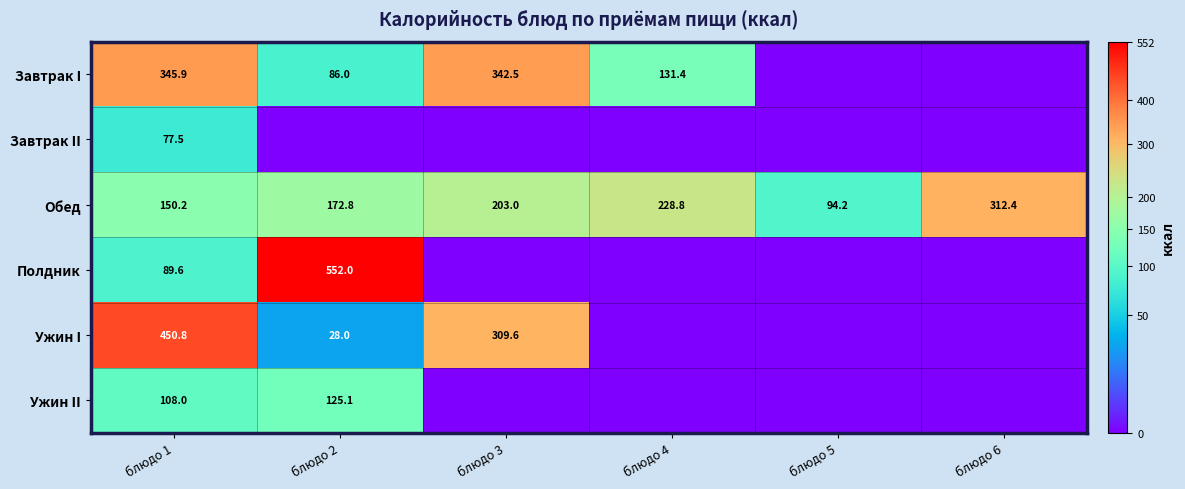

What is the difference between the highest and lowest values at блюдо 6?

312.4